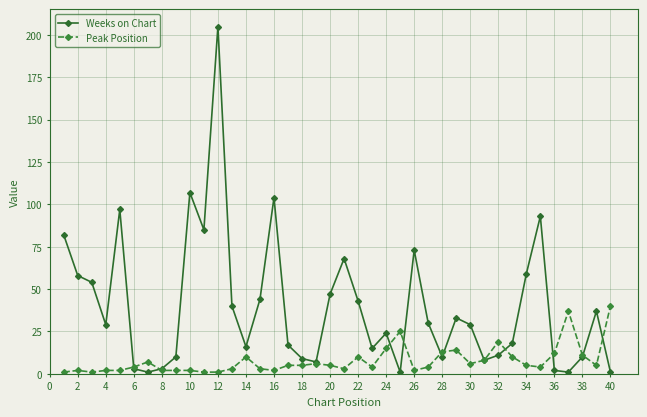

Does the chart display data point markers on the line(s)?

Yes